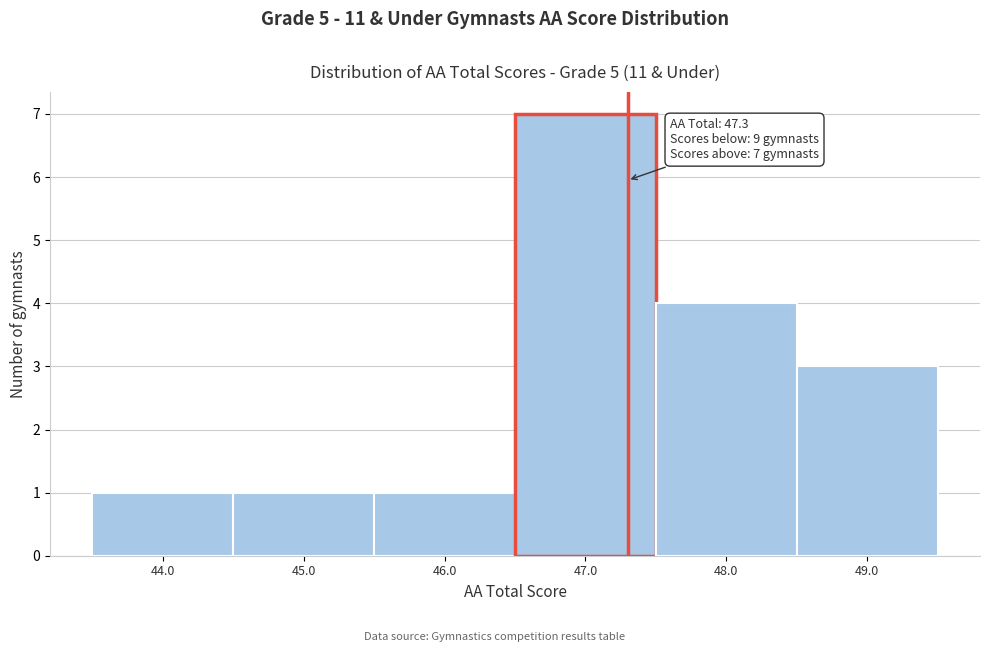

Over which range of the x-axis is the bar tallest?

46.5 to 47.5